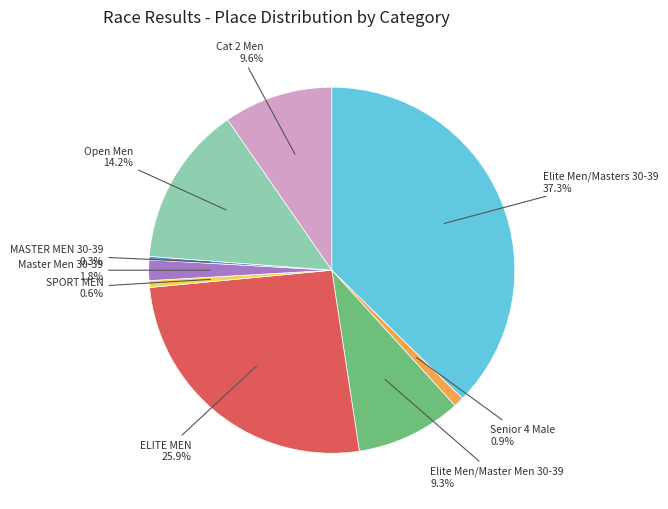

Is there any slice that represents more than half of the pie?

No